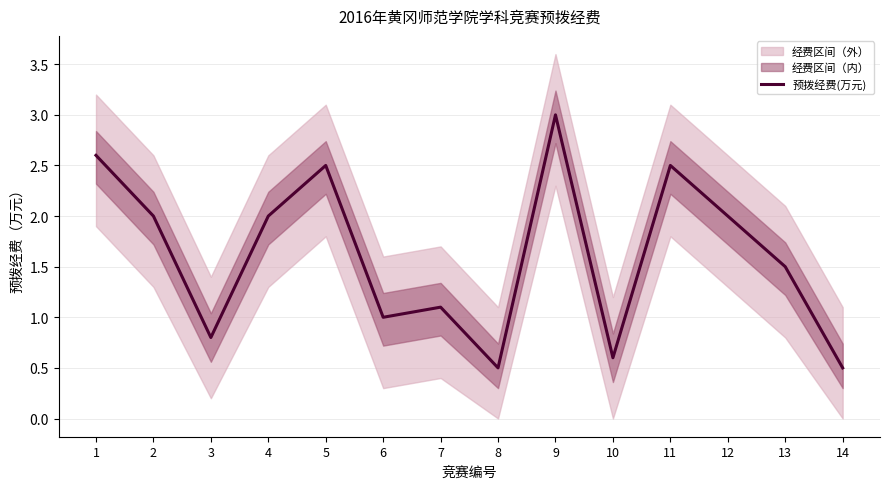

What is the greatest value displayed?

3.0